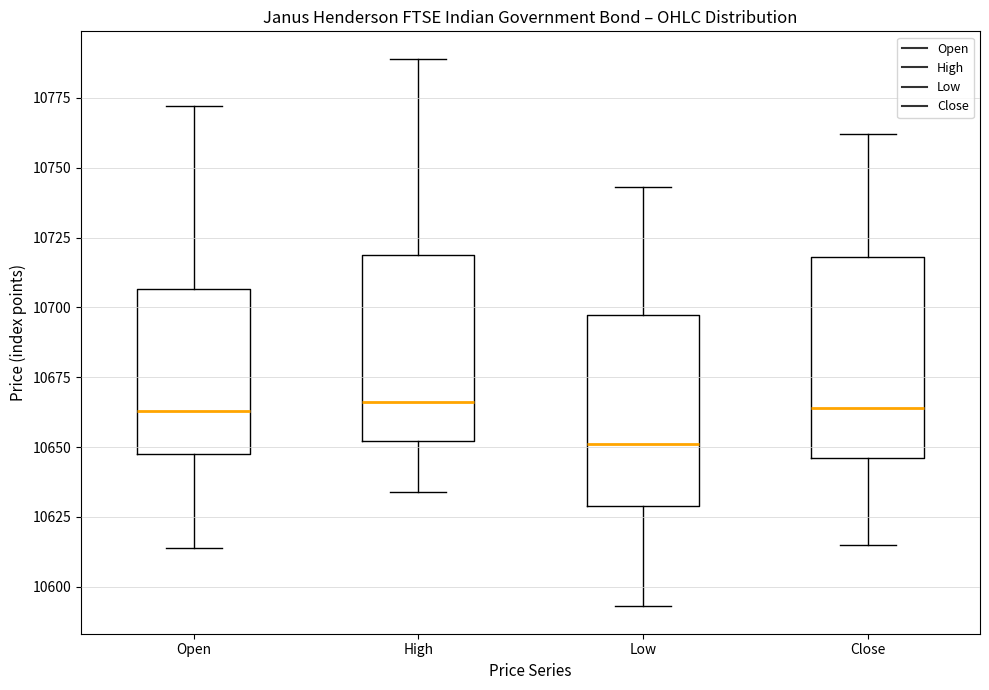

Reading left to right, transcribe this box plot: for each box, give where its median line is, the range the box spans, and where its two whiskers end, as read against the y-axis. The values are not printed on the chart, so give them approximately, as read against the axis.

Open: median 10665, box 10650 to 10705, whiskers 10615 to 10770
High: median 10665, box 10650 to 10720, whiskers 10635 to 10790
Low: median 10650, box 10630 to 10695, whiskers 10595 to 10745
Close: median 10665, box 10645 to 10720, whiskers 10615 to 10760